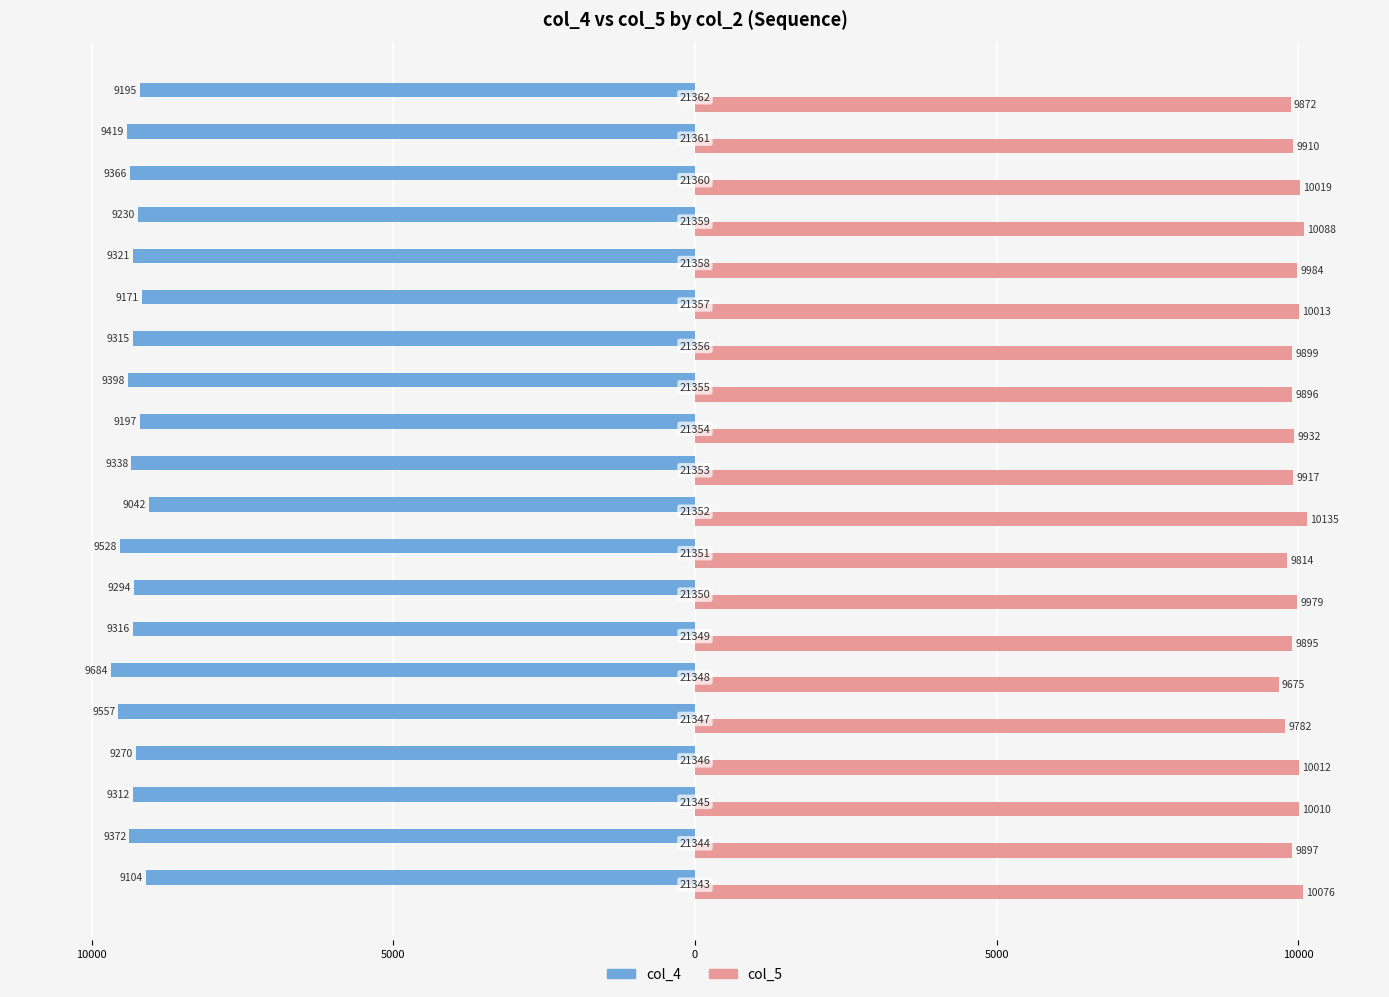

Reading left to right, extract all data points from this chart.

col_4: -9104	-9372	-9312	-9270	-9557	-9684	-9316	-9294	-9528	-9042	-9338	-9197	-9398	-9315	-9171	-9321	-9230	-9366	-9419	-9195
col_5: 10076	9897	10010	10012	9782	9675	9895	9979	9814	10135	9917	9932	9896	9899	10013	9984	10088	10019	9910	9872